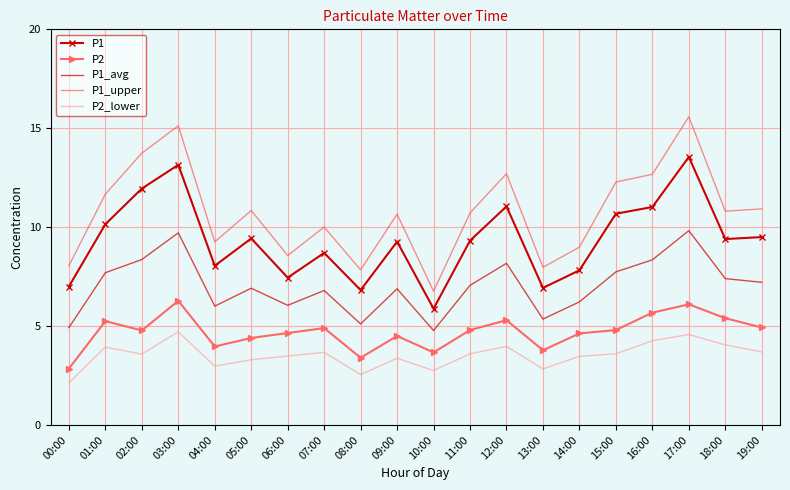

What is the difference between the P2_lower values at 08:00 and 07:00?

1.1